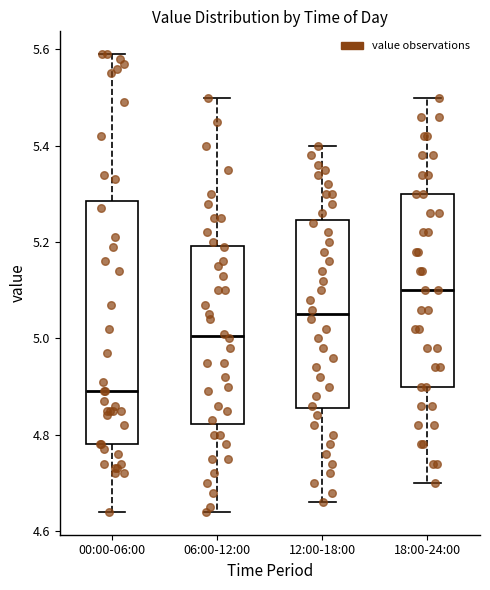

Reading left to right, read every box against the y-axis: the position of its median line, the range the box covers, and the ends of its whiskers. The values are not printed on the chart, so give them approximately, as read against the axis.

00:00-06:00: median 4.90, box 4.78 to 5.28, whiskers 4.64 to 5.60
06:00-12:00: median 5.00, box 4.82 to 5.20, whiskers 4.64 to 5.50
12:00-18:00: median 5.06, box 4.86 to 5.24, whiskers 4.66 to 5.40
18:00-24:00: median 5.10, box 4.90 to 5.30, whiskers 4.70 to 5.50